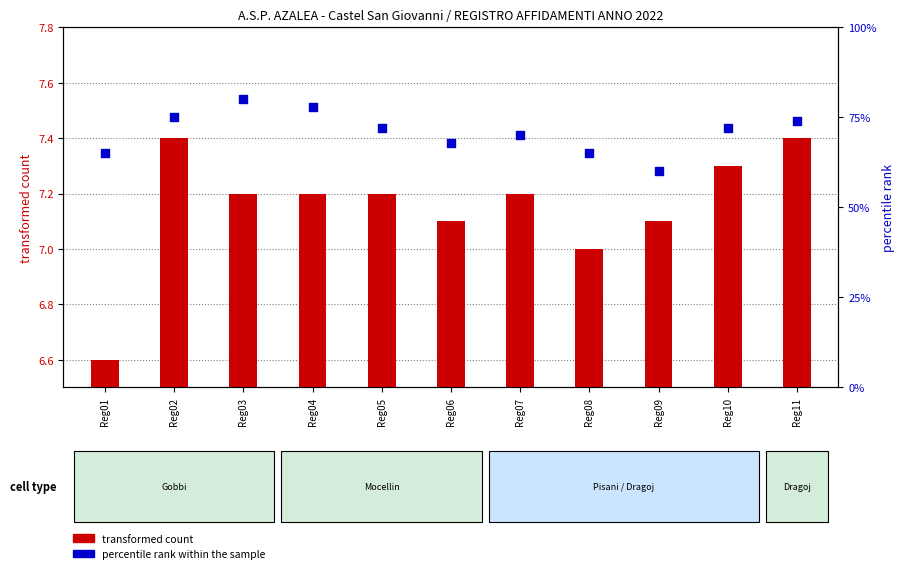

At which category is the sum across all series the highest?

Reg03